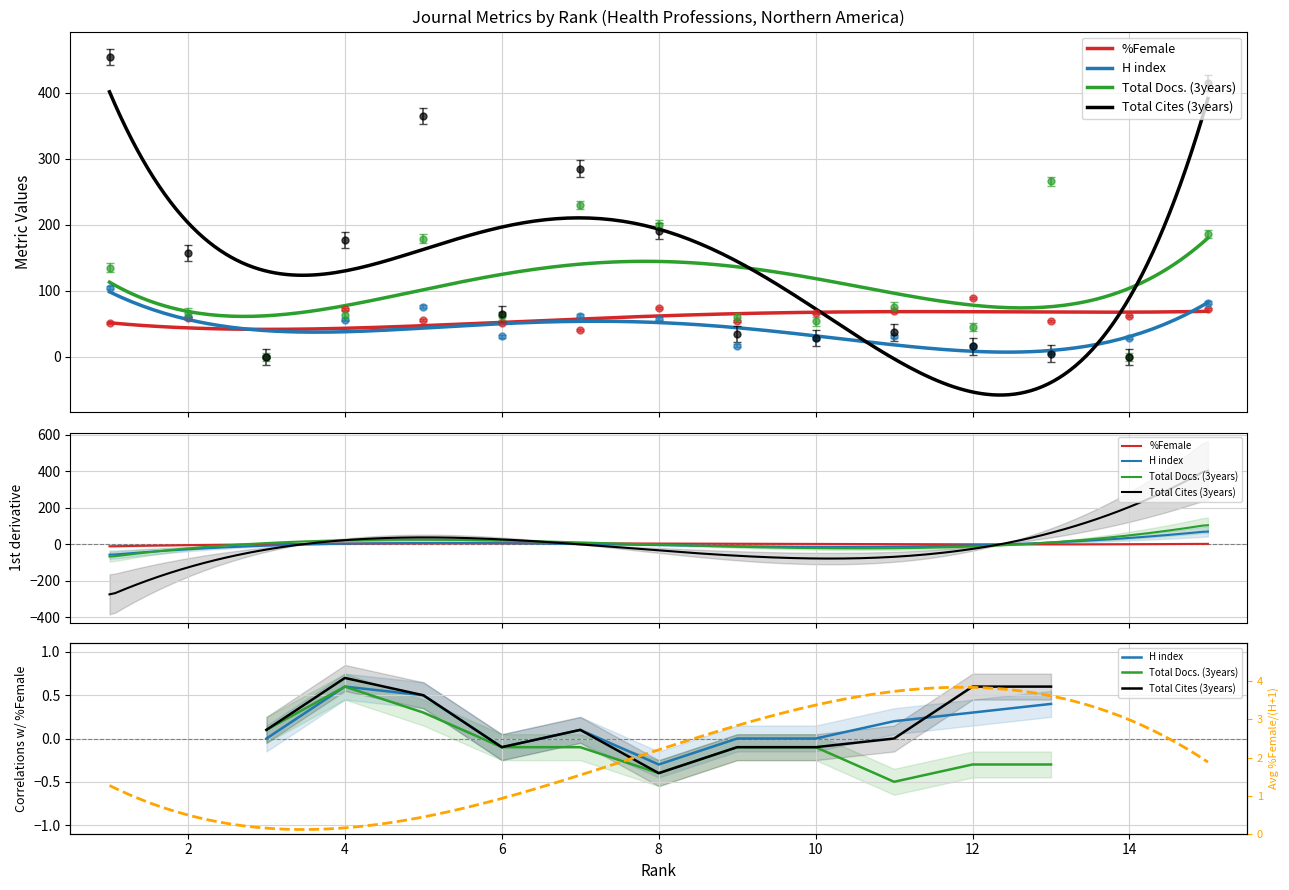

At which label does H index reach its peak?

1